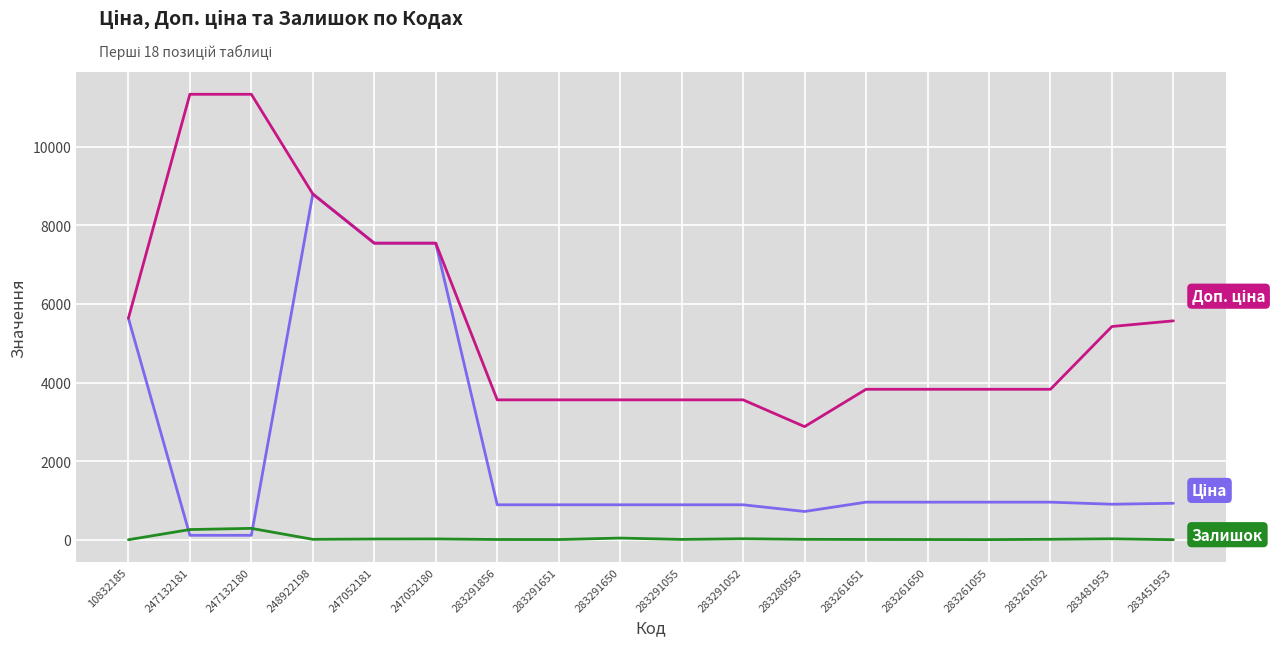

What is the maximum value shown in the chart?

11334.0